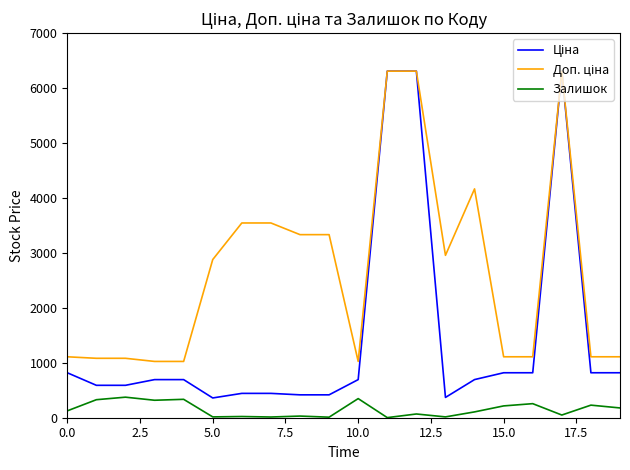

What is the greatest value displayed?

6308.8